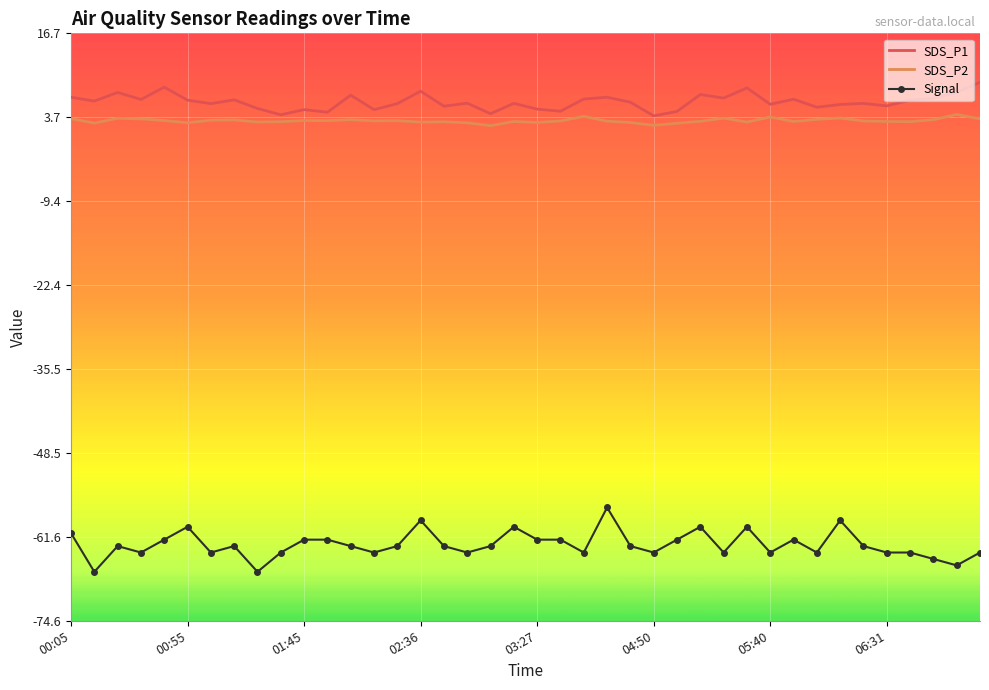

True or false: Signal and SDS_P1 cross at least once.

False